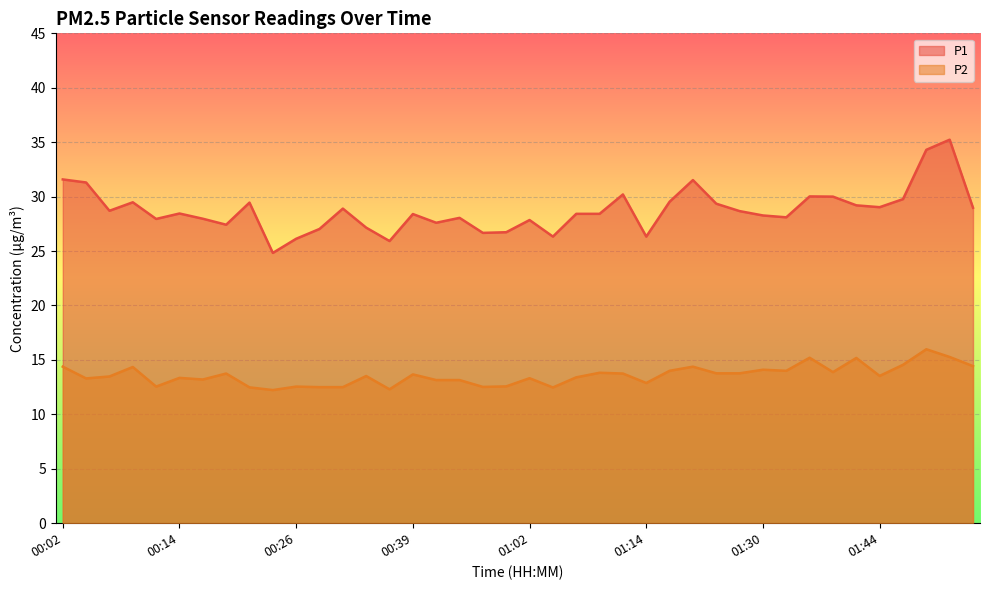

The value of P1 at 01:17 is 29.5. True or false?

True